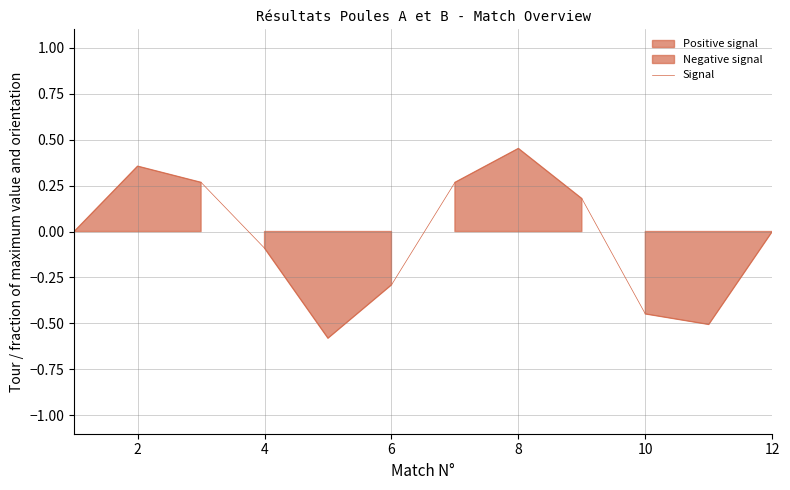

The value of Signal at 6 is -0.2. True or false?

False